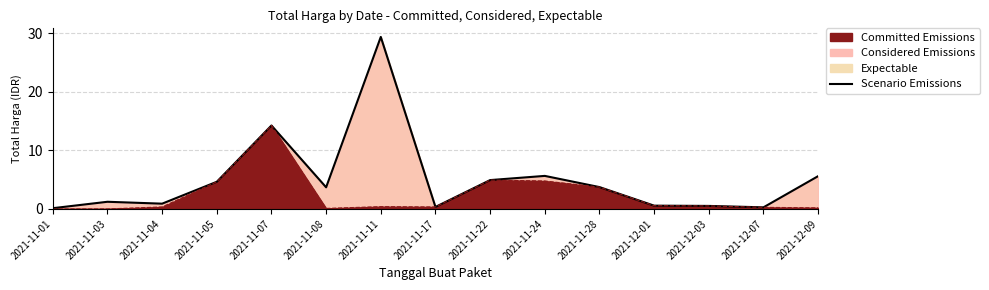

What is the sum of the values at 2021-11-28 and 2021-11-17?

4.1